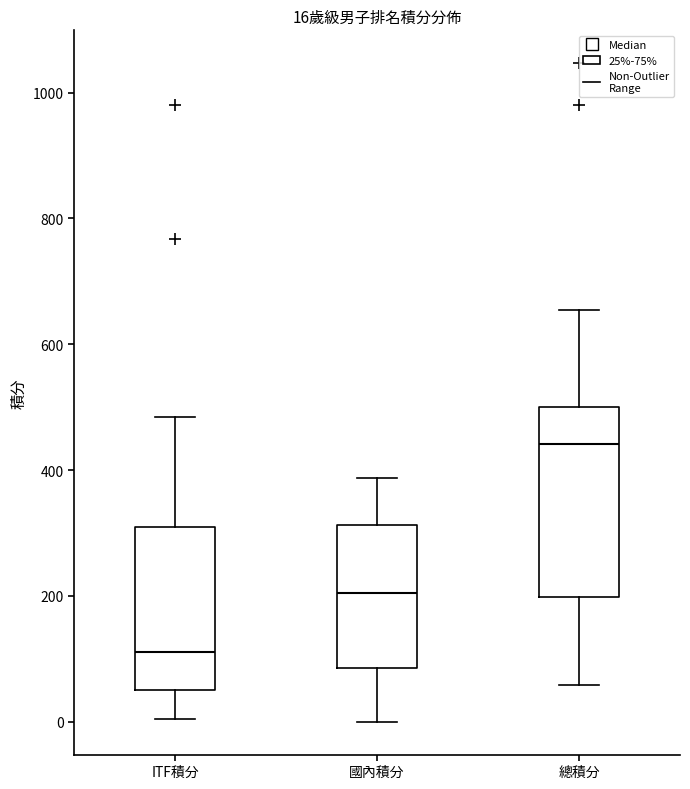

Which box's median line is the lowest?

ITF積分